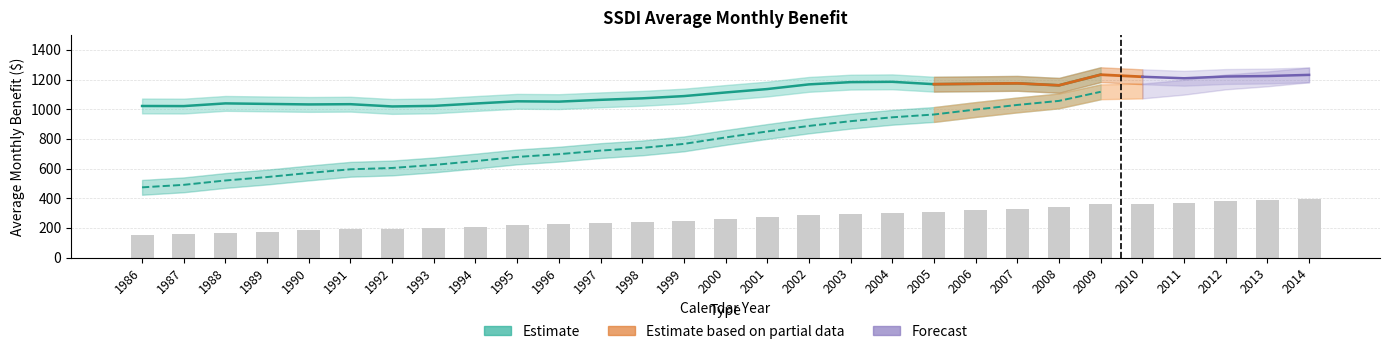

Which label corresponds to the smallest value in the chart?

1986